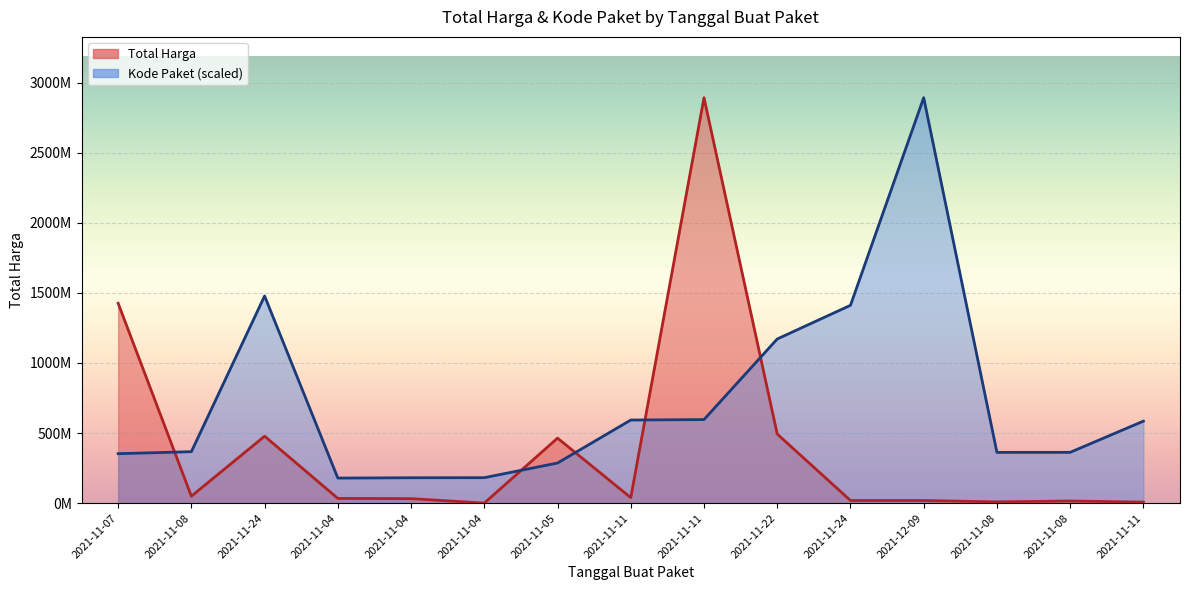

Reading right to left, transcribe all the data shown in this chart.

Total Harga: 7401240.0	15513960.0	9180000.0	18900000.0	19175000.0	493000000.0	2892122000.0	39440000.0	464002100.0	577875.0	32441200.0	34000000.0	477600000.0	49730040.0	1425867900.0
Kode Paket: 585048701.0	362532598.3	362301859.5	2892122000.0	1411261394.6	1171020357.2	596250020.7	593019677.6	286367820.0	181822169.9	181360692.3	178927446.8	1477840024.8	367273231.7	352883521.5